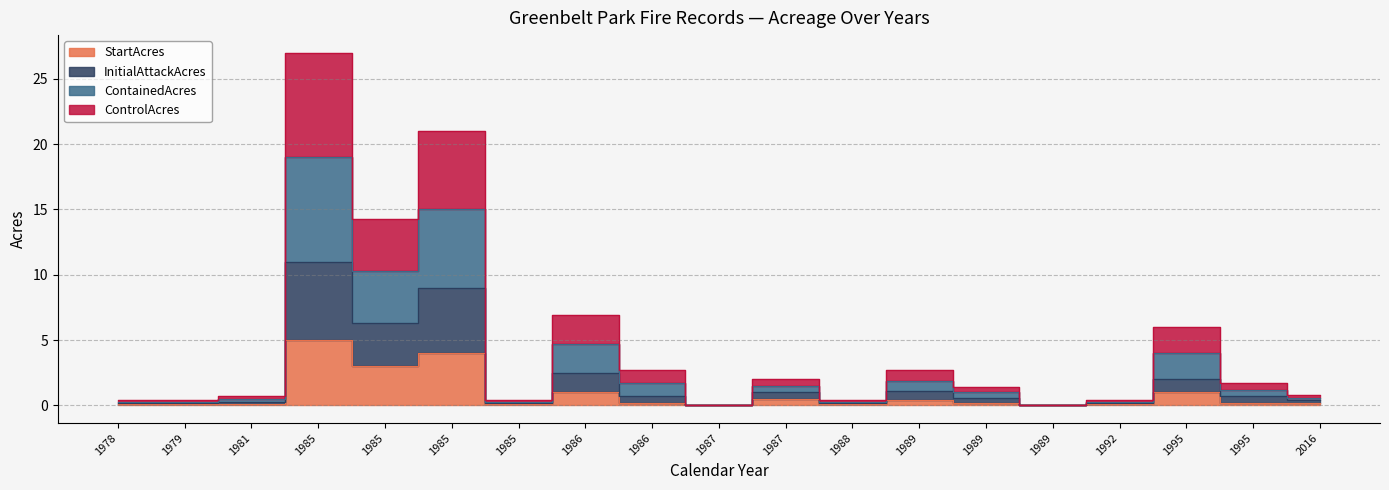

Which series changed the most between 1979 and 2016?

ContainedAcres